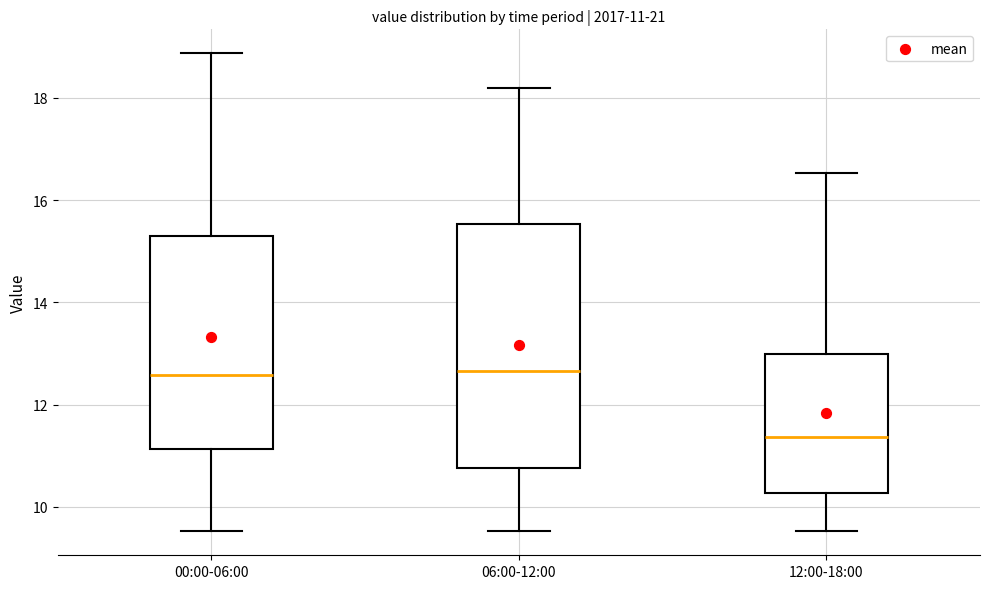

Which box is the tallest, from its lower edge to its upper edge?

06:00-12:00